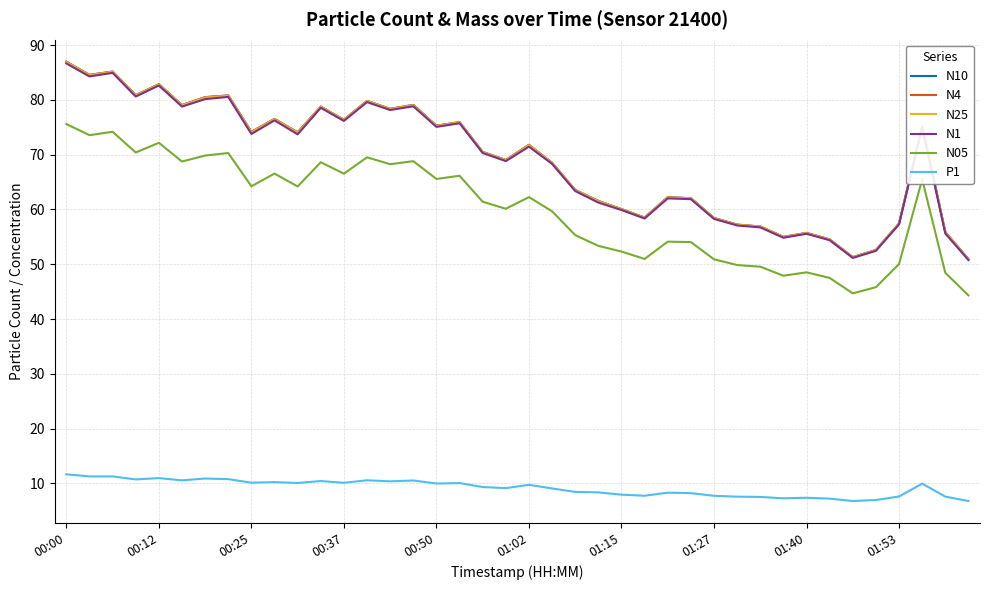

What are all the series names shown in the legend?

N10, N4, N25, N1, N05, P1